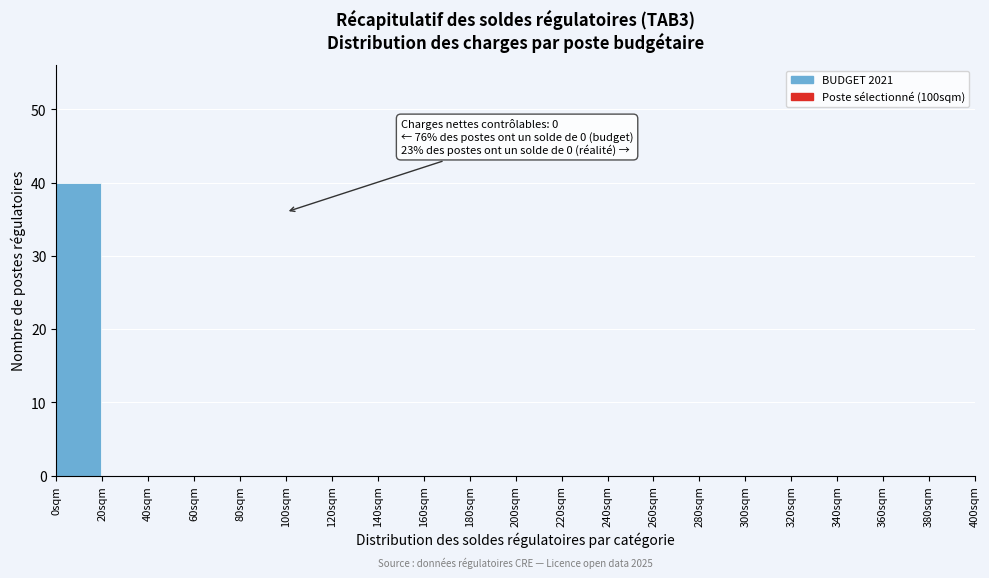

Which range on the x-axis has the tallest bar?

0 to 20